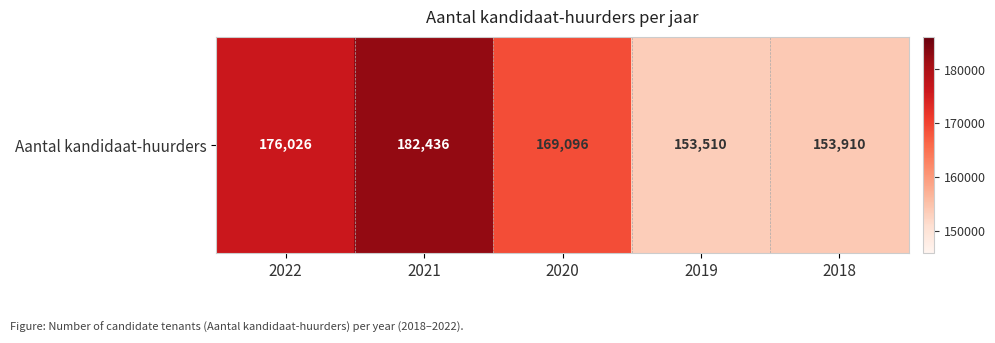

Where is the data nearest to the value 167973?

2020